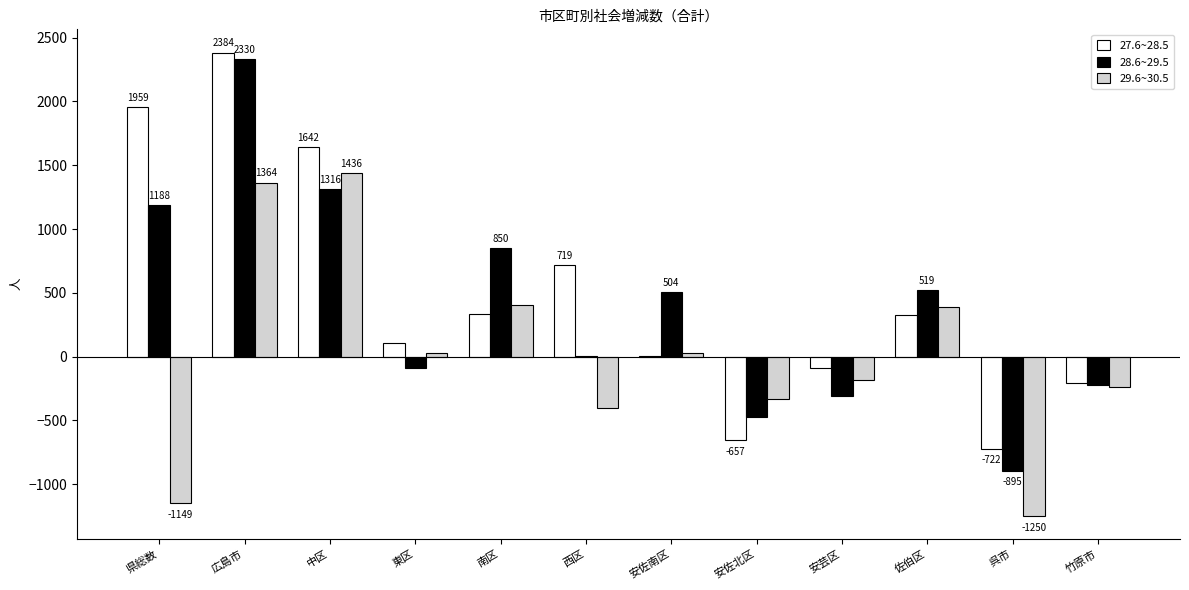

What is the total value across all series at 南区?

1589